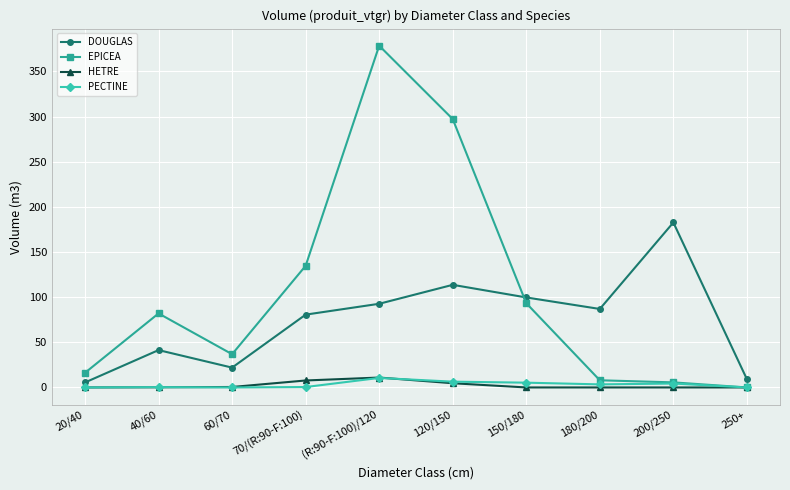

The value of PECTINE at 150/180 is 5.3. True or false?

True